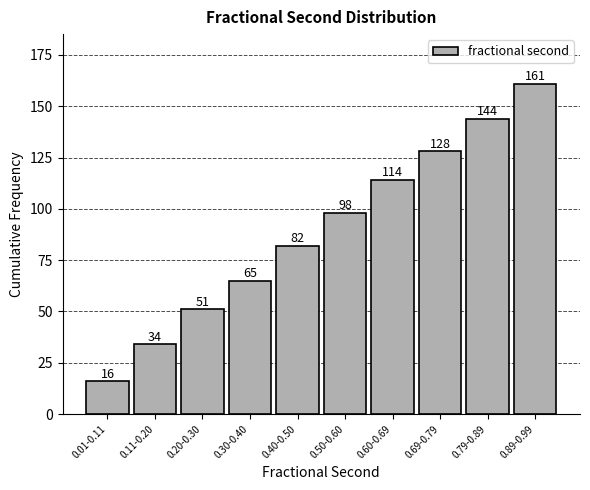

Reading left to right, list all the values displayed in this chart.

16	34	51	65	82	98	114	128	144	161